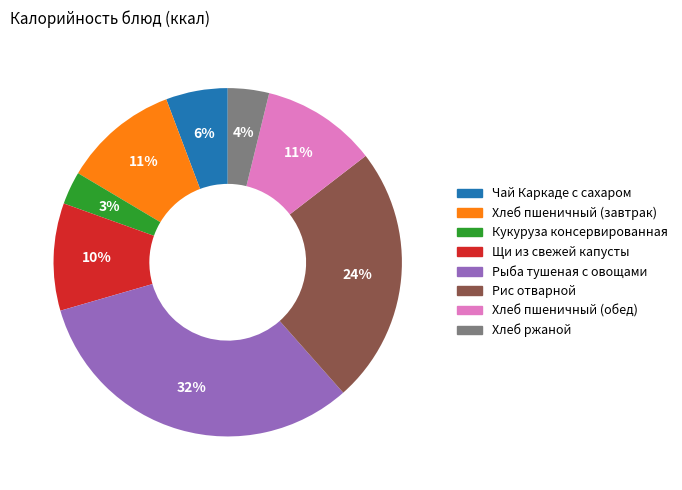

What is the smallest slice in the pie chart?

Кукуруза консервированная